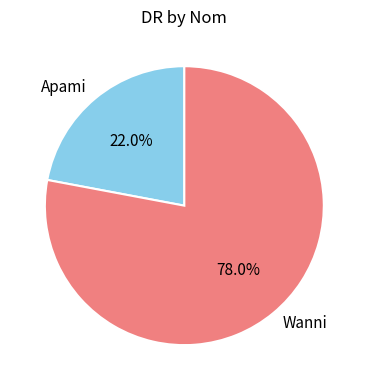

How many slices are in this pie chart?

2